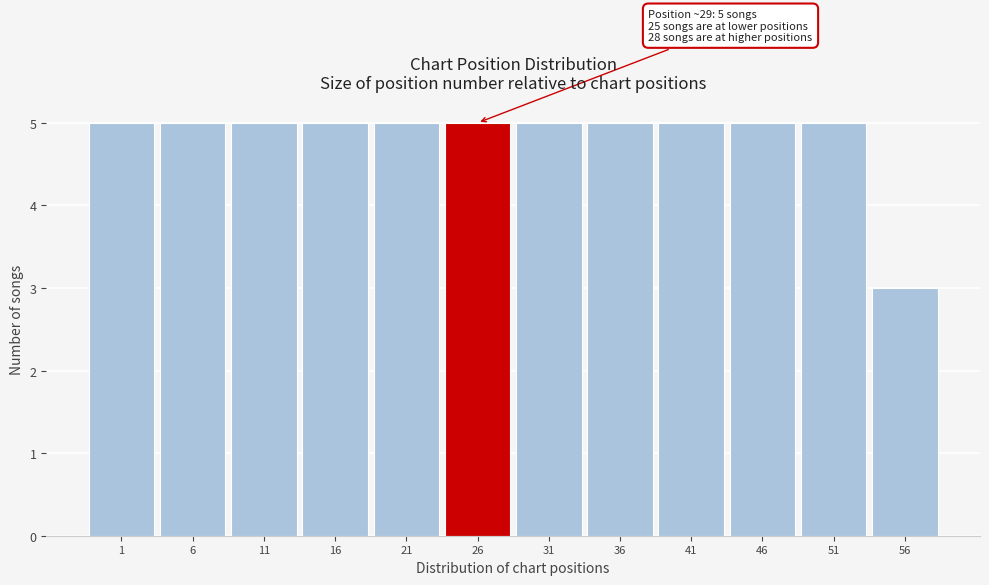

Reading left to right, what are all the values shown in this chart?

5	5	5	5	5	5	5	5	5	5	5	3